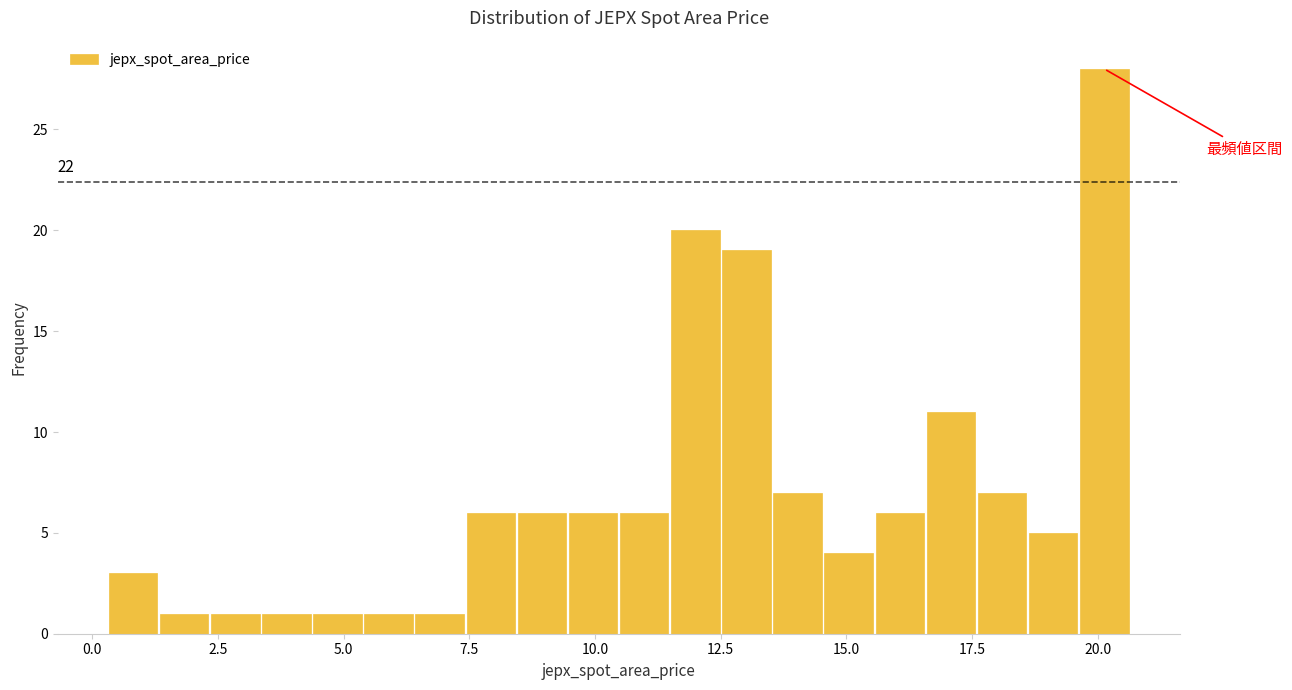

Read against the x-axis, roughly where is the centre of the tallest bar?

20.0